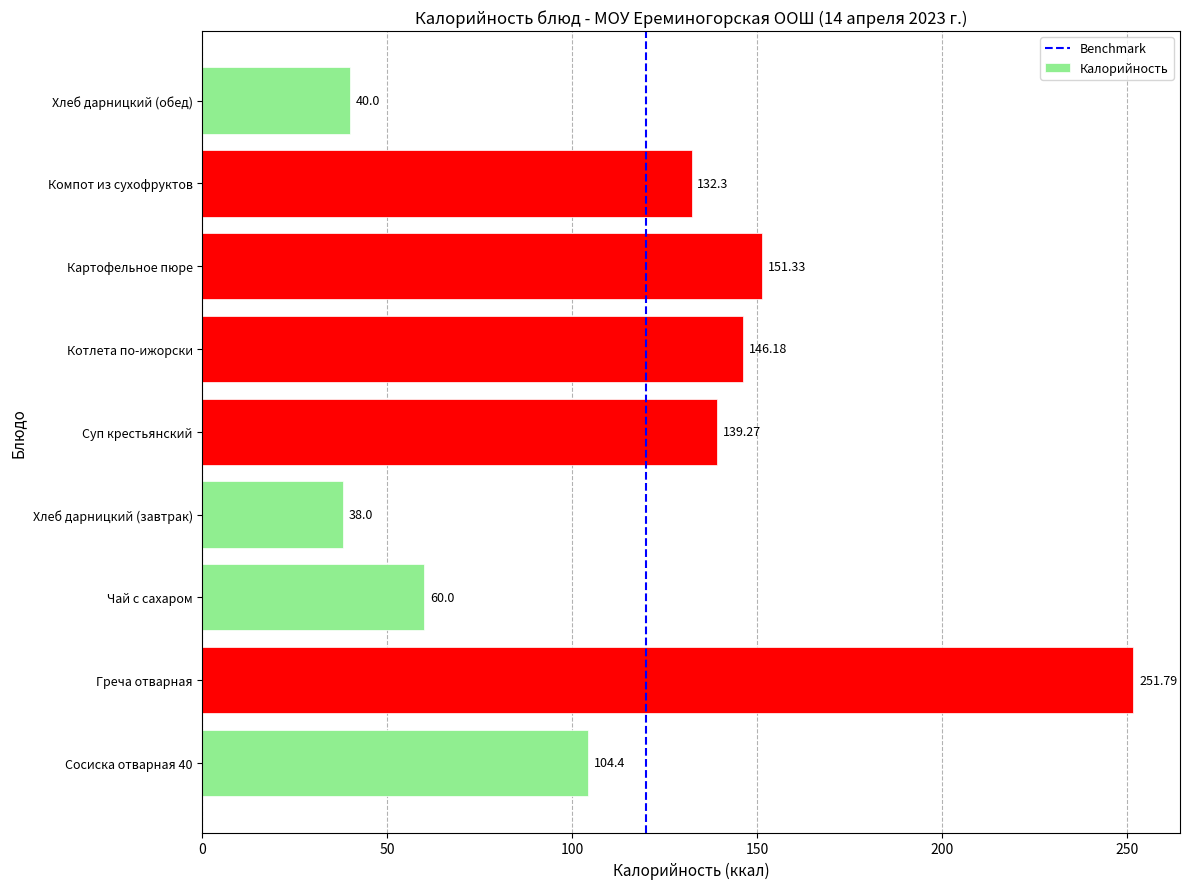

The chart shows a value of 251.8 at Греча отварная. True or false?

True